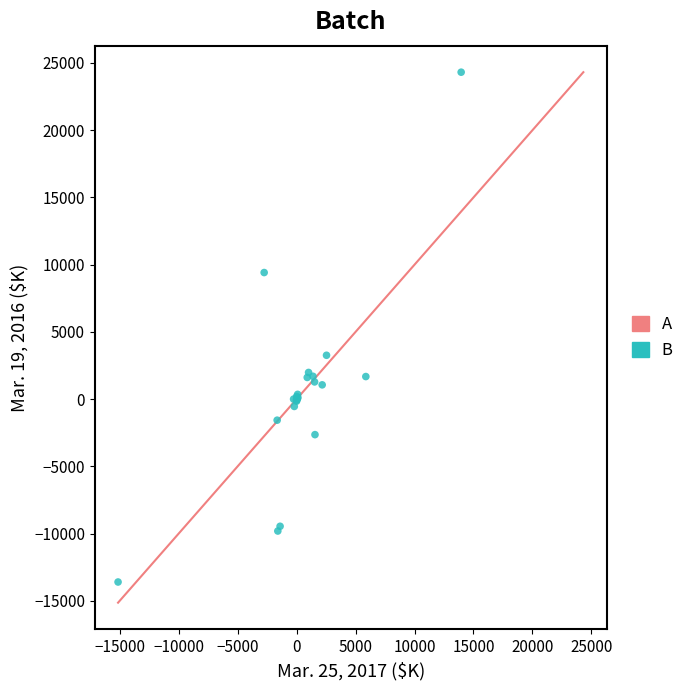

What Y value in the scatter plot is closest to 5355?

3260